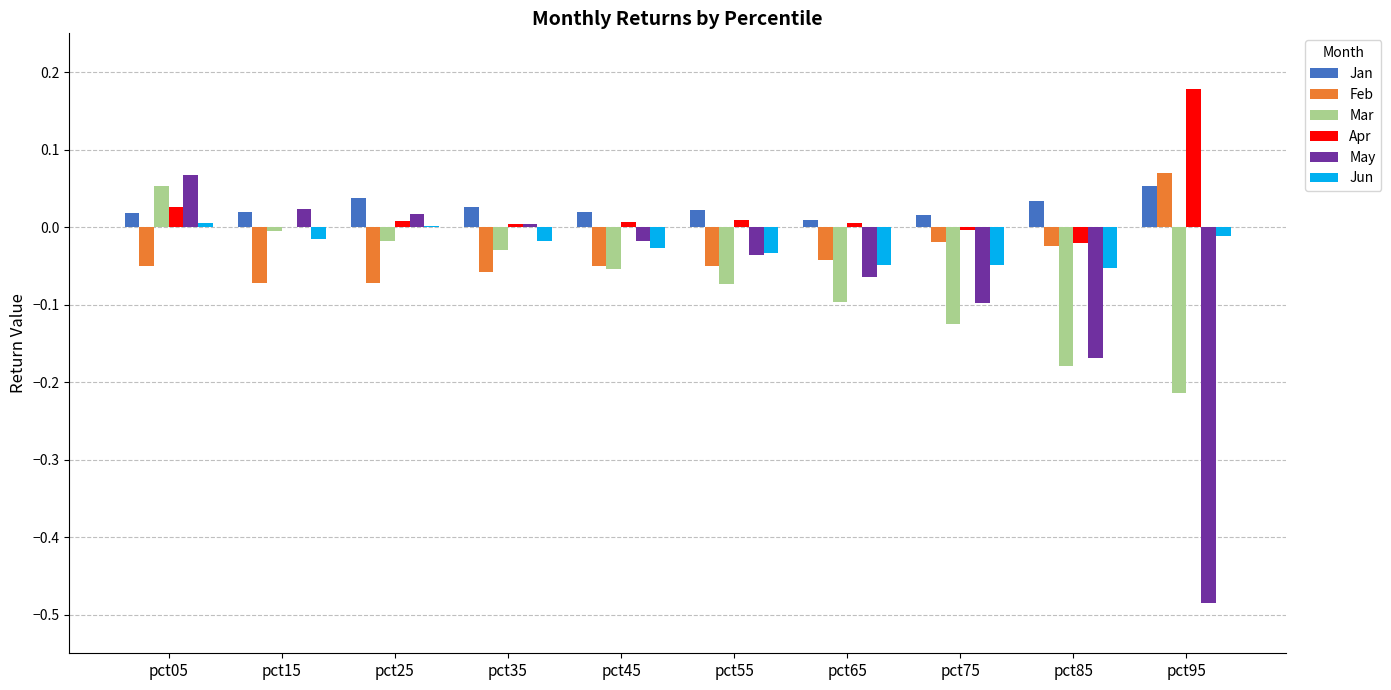

Is the value of Apr at pct65 greater than the value of May at pct95?

Yes